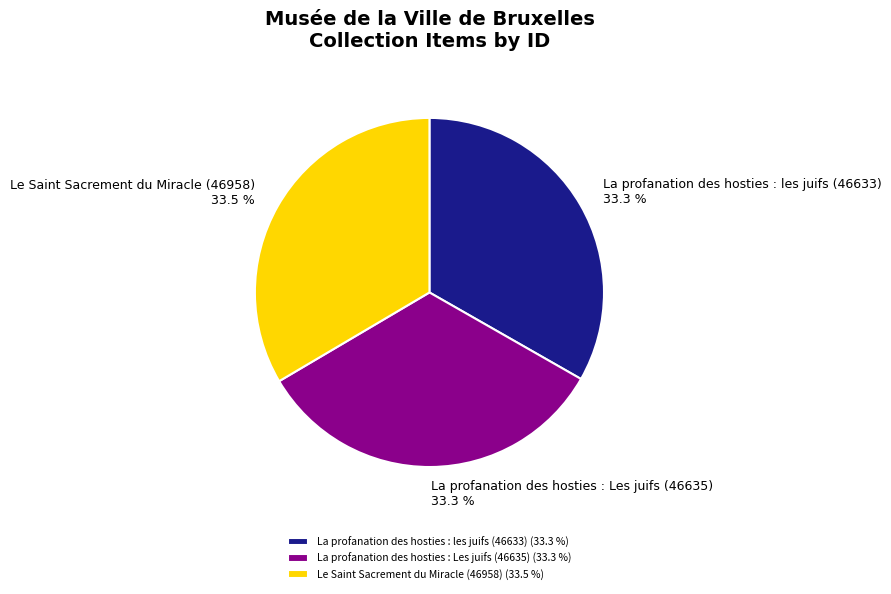

To the nearest percent, what percentage of the pie is La profanation des hosties : Les juifs (46635)?

33%